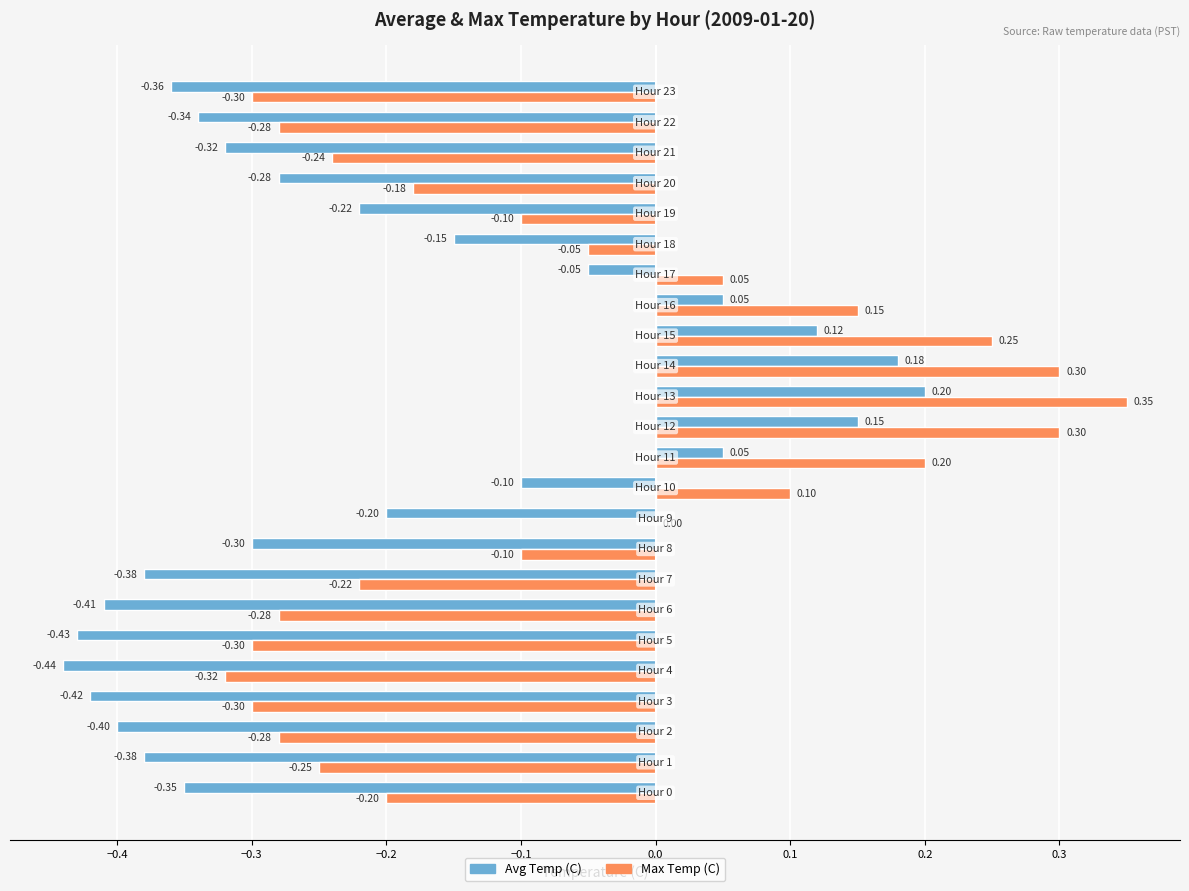

Which series has the largest total across all categories?

Max Temp (C)